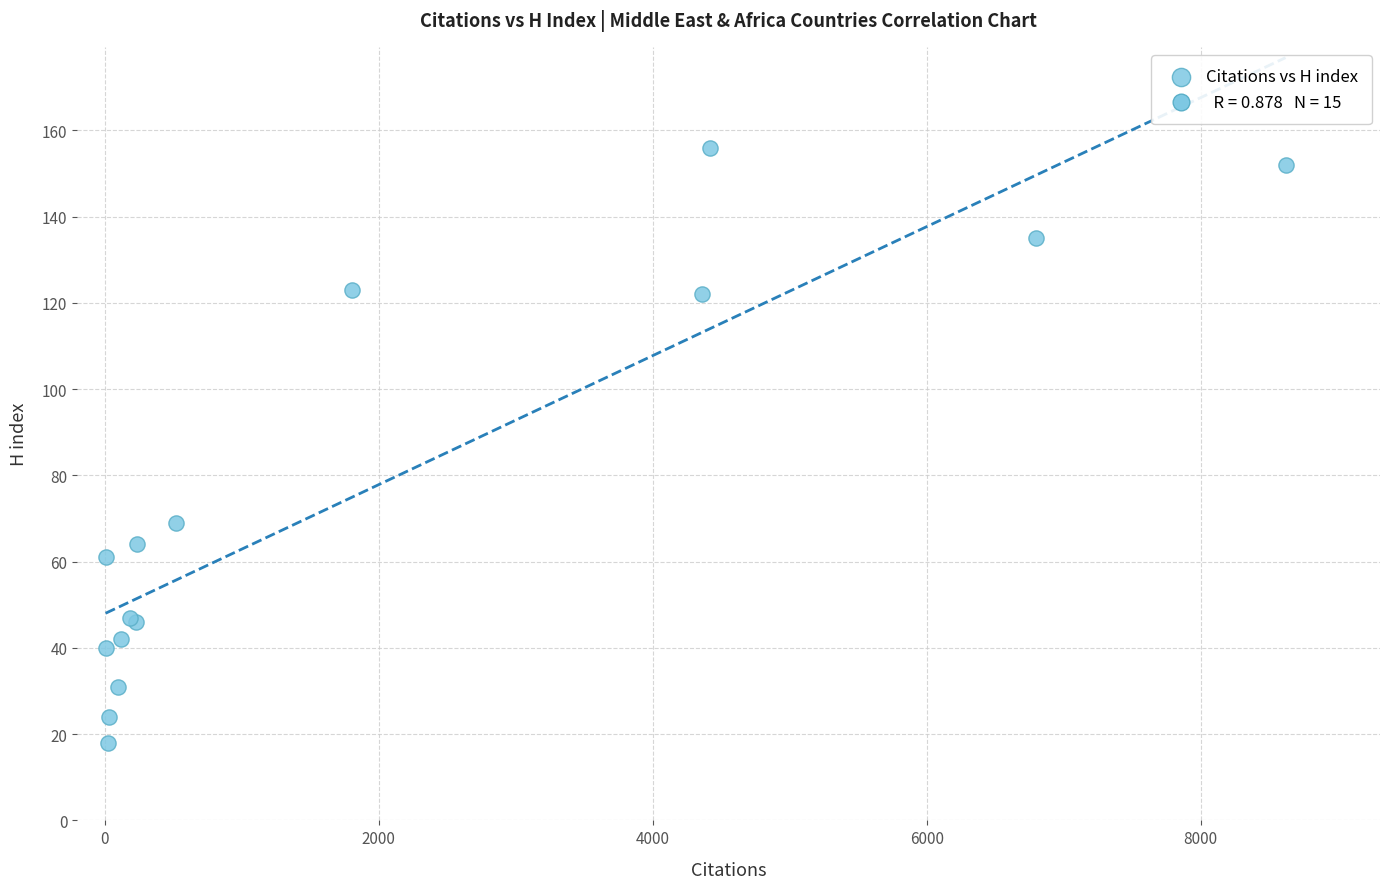

What Y value in the scatter plot is closest to 87?

69